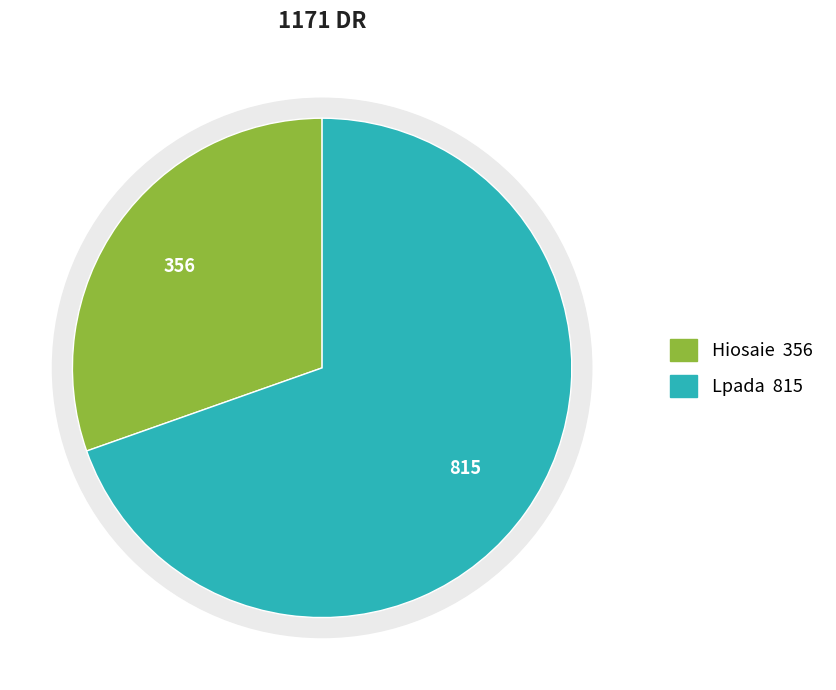

To the nearest percent, what portion does Lpada represent?

70%